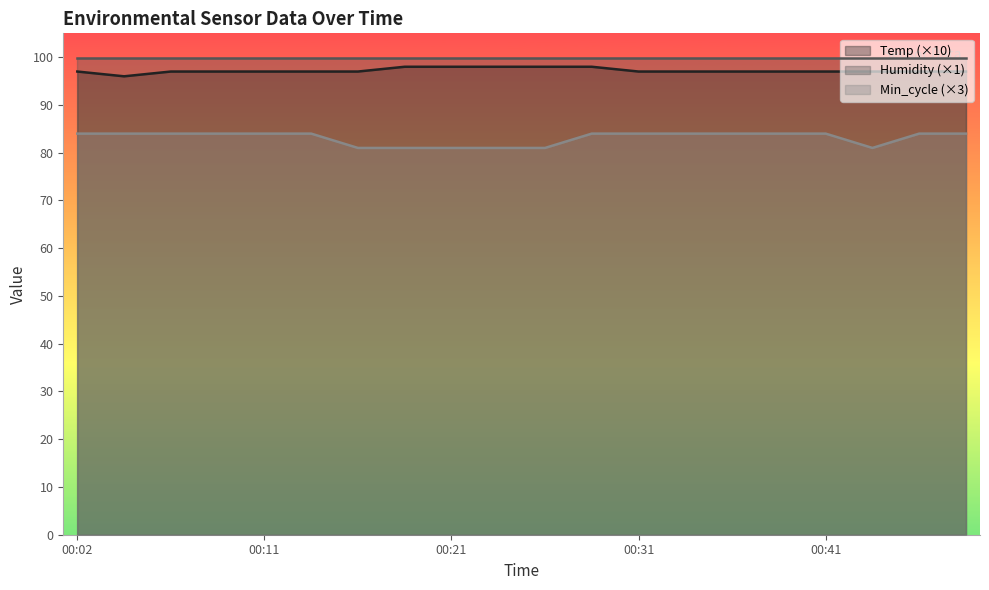

Count the number of categories in the chart.

20